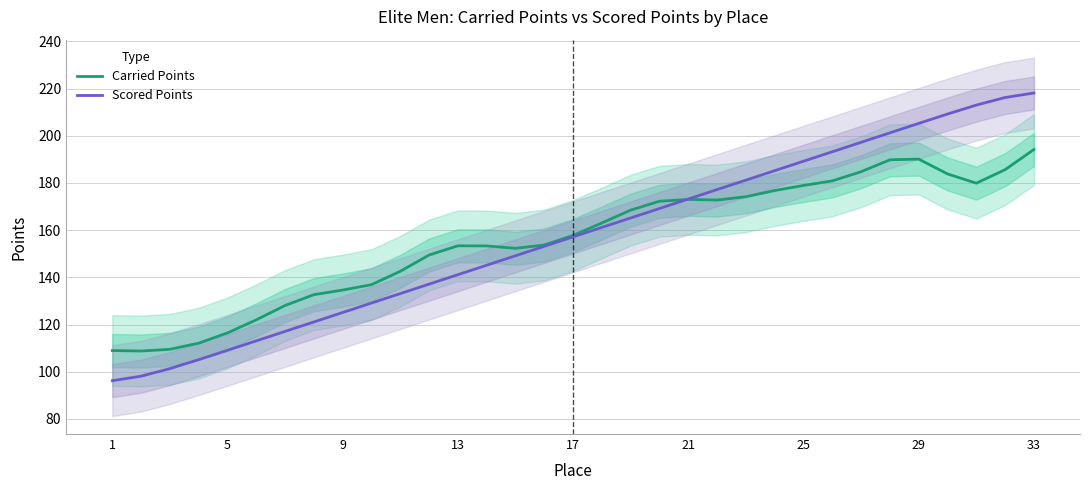

True or false: Carried Points has a value of 283.2 at 21.

False